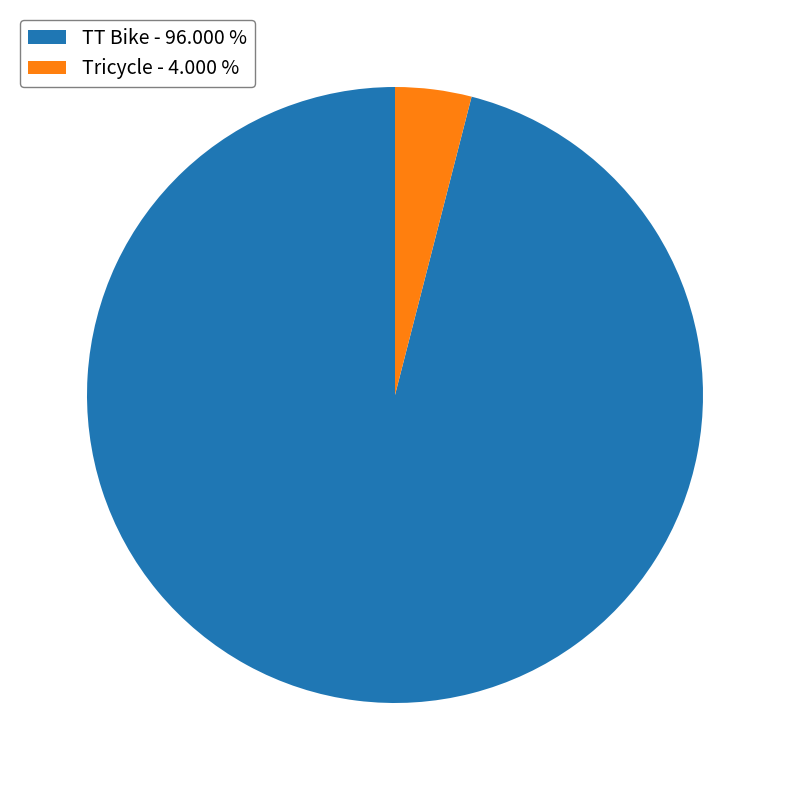

Do Tricycle - 4.000 % and TT Bike - 96.000 % together represent more than half of the pie?

Yes